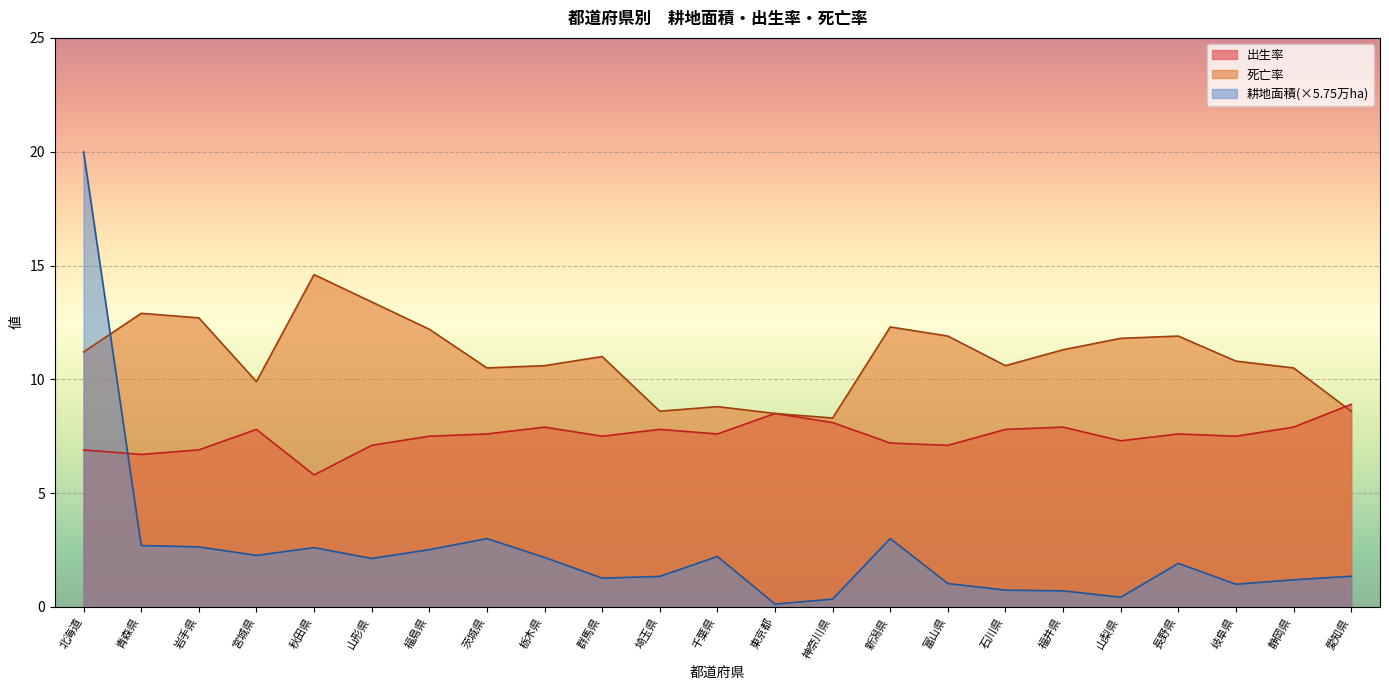

The value of 出生率 at 山形県 is 1.9. True or false?

False